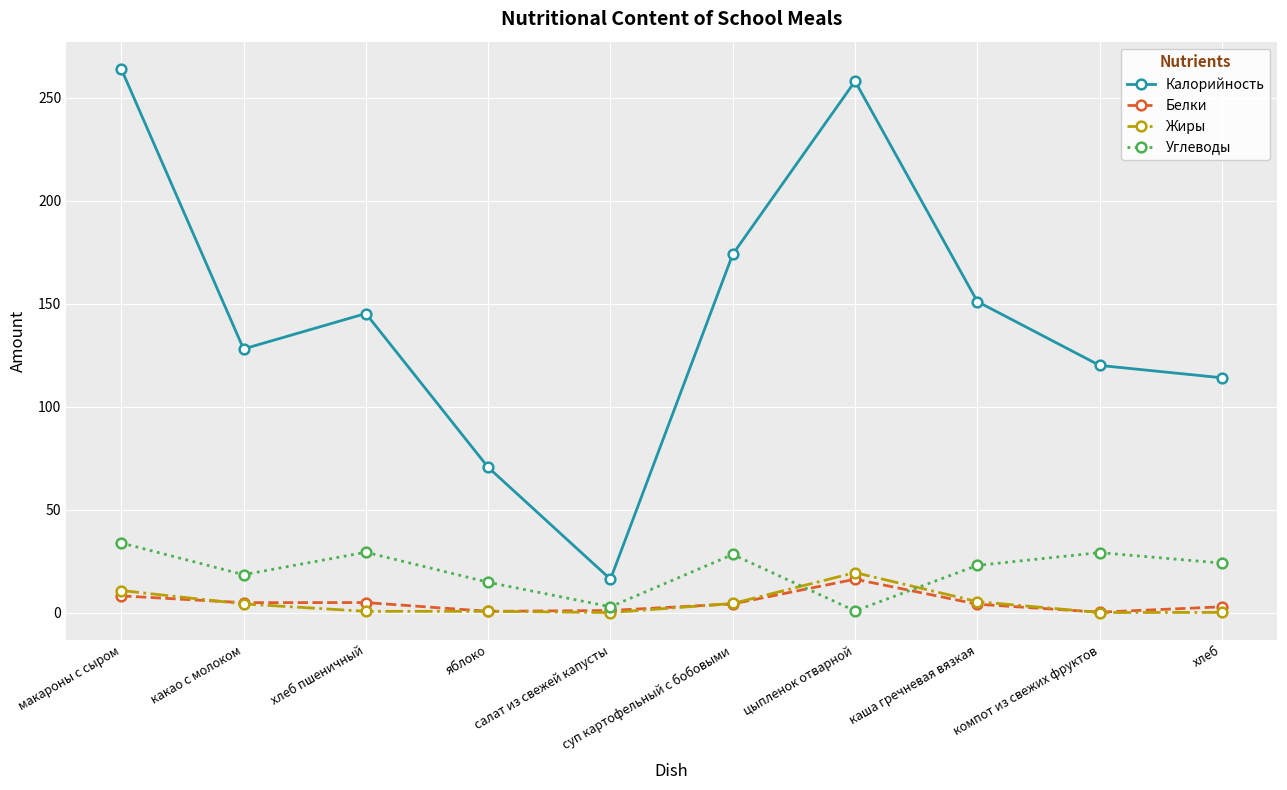

What is the highest value of the Калорийность series?

264.0